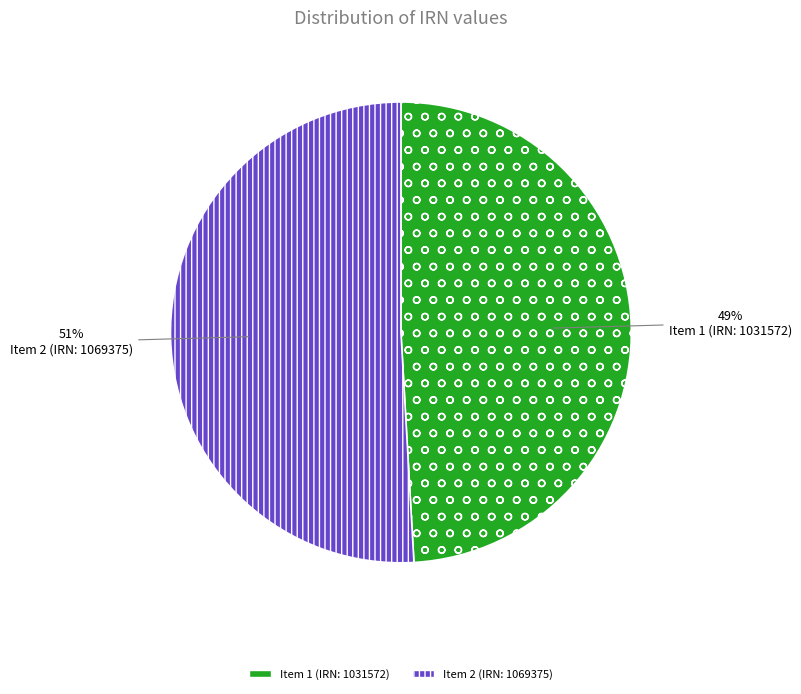

Count the number of slices in the pie.

2